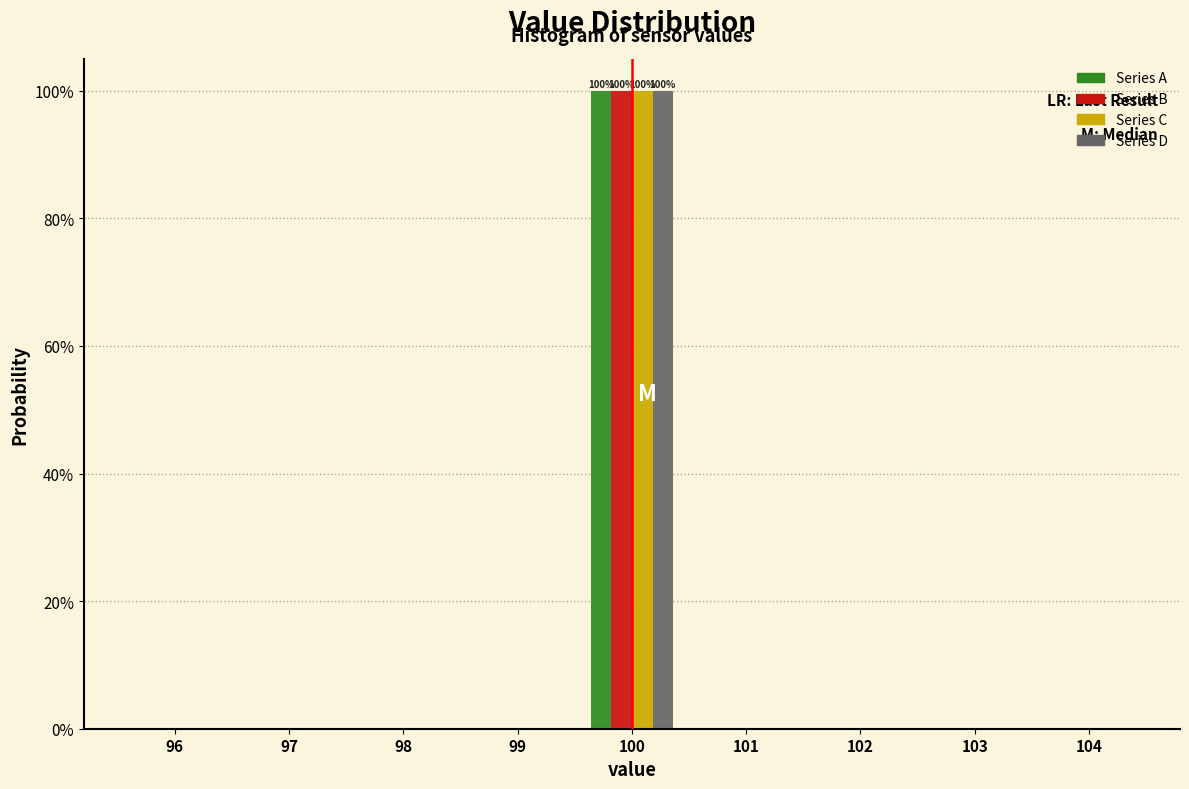

In the Series A series, which range on the x-axis has the tallest bar?

99.5 to 100.5